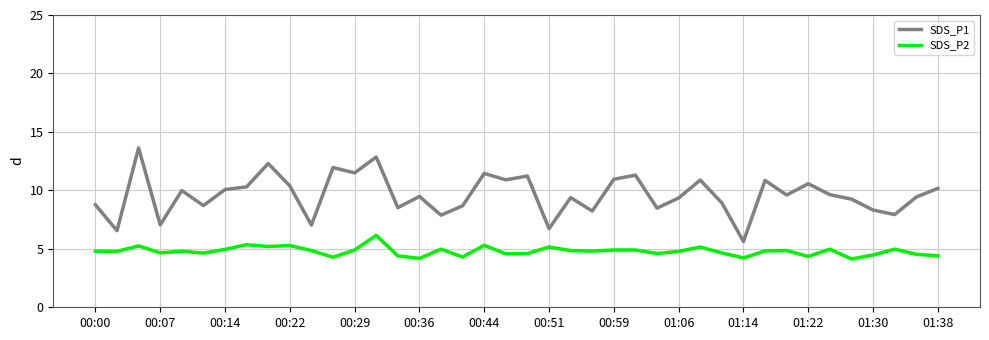

List the series in order of their peak value, lowest first.

SDS_P2, SDS_P1